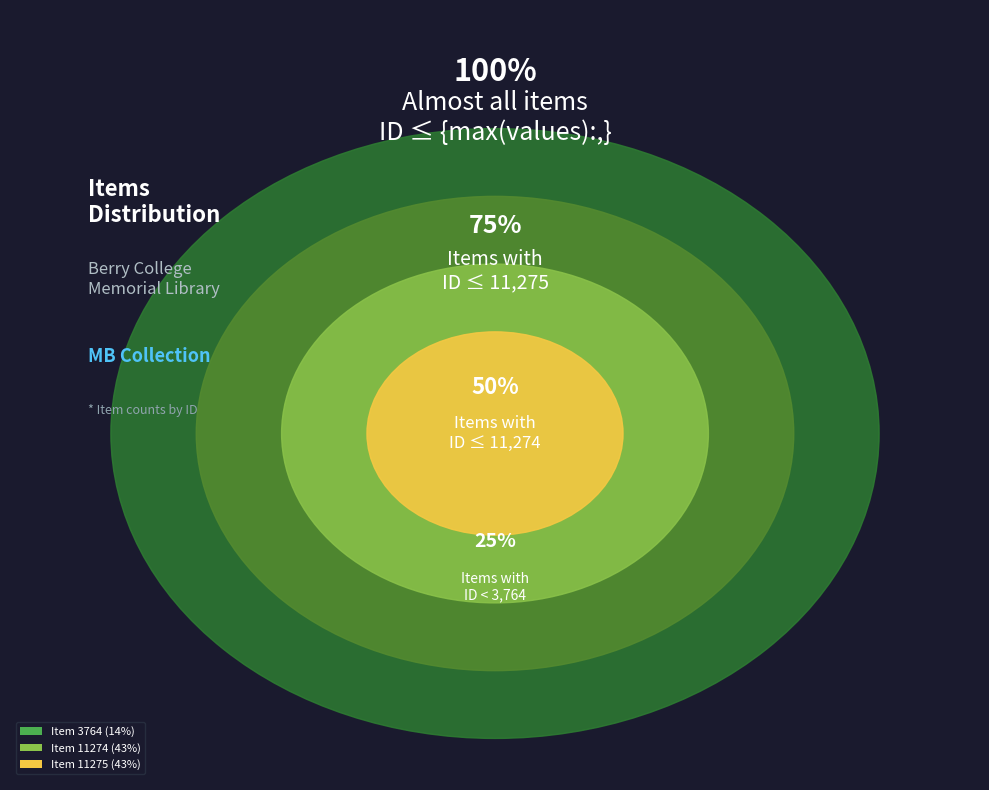

The Item 3764
(Letter to Emily
Vanderbilt Hammond) slice represents 23% of the pie. True or false?

False